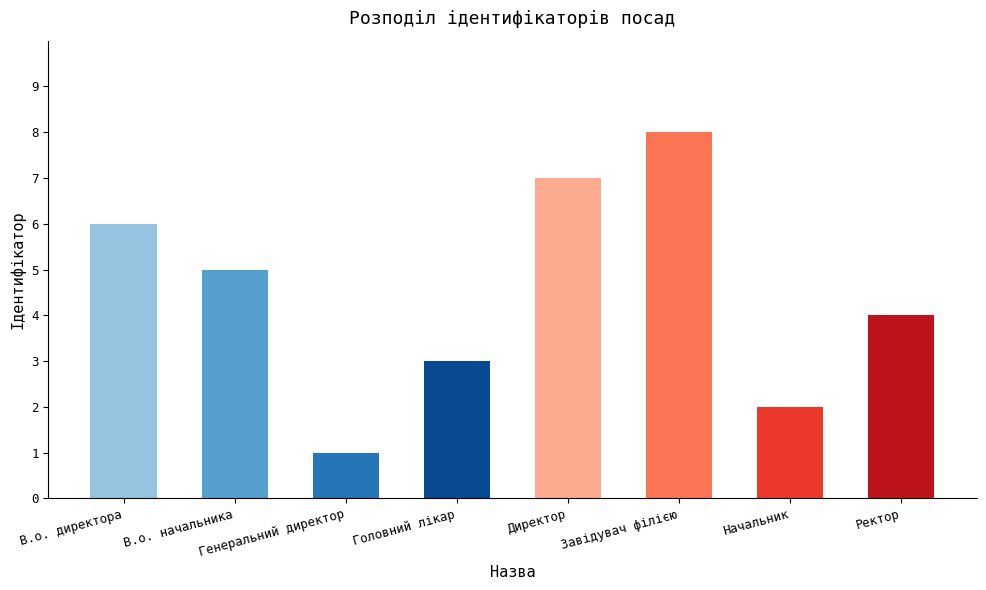

Count the values in the range 3 to 7.

5